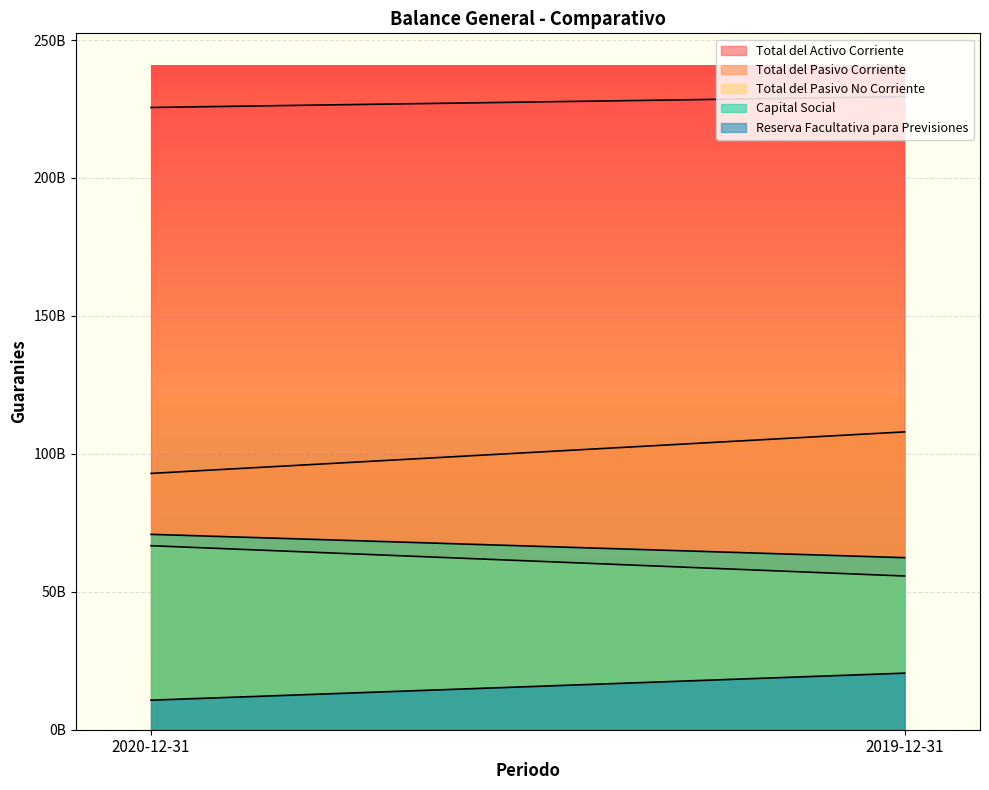

At which label is Total del Pasivo Corriente closest to 100436593809?

2020-12-31